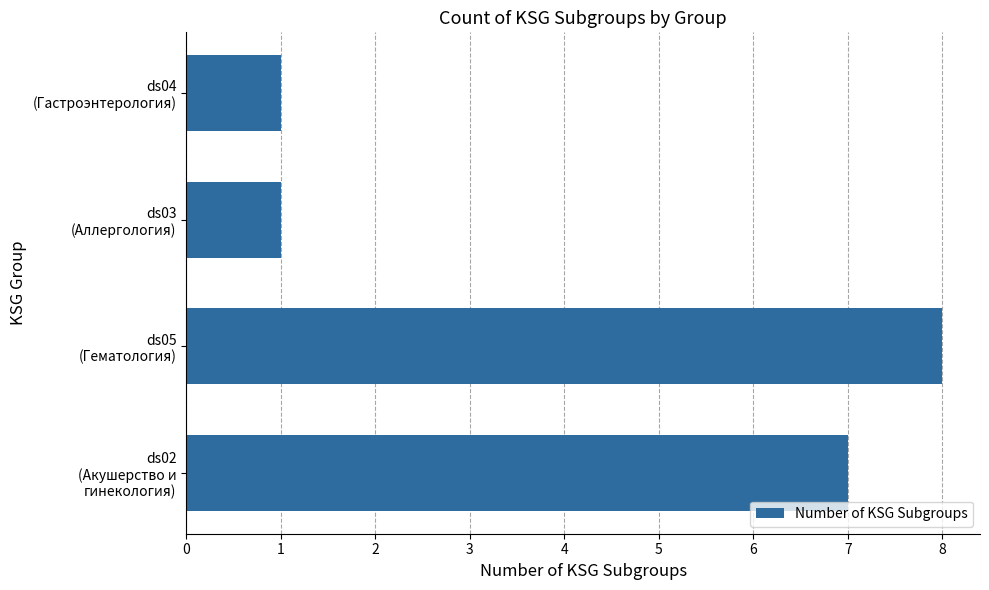

What is the difference between the maximum and second lowest values?

7